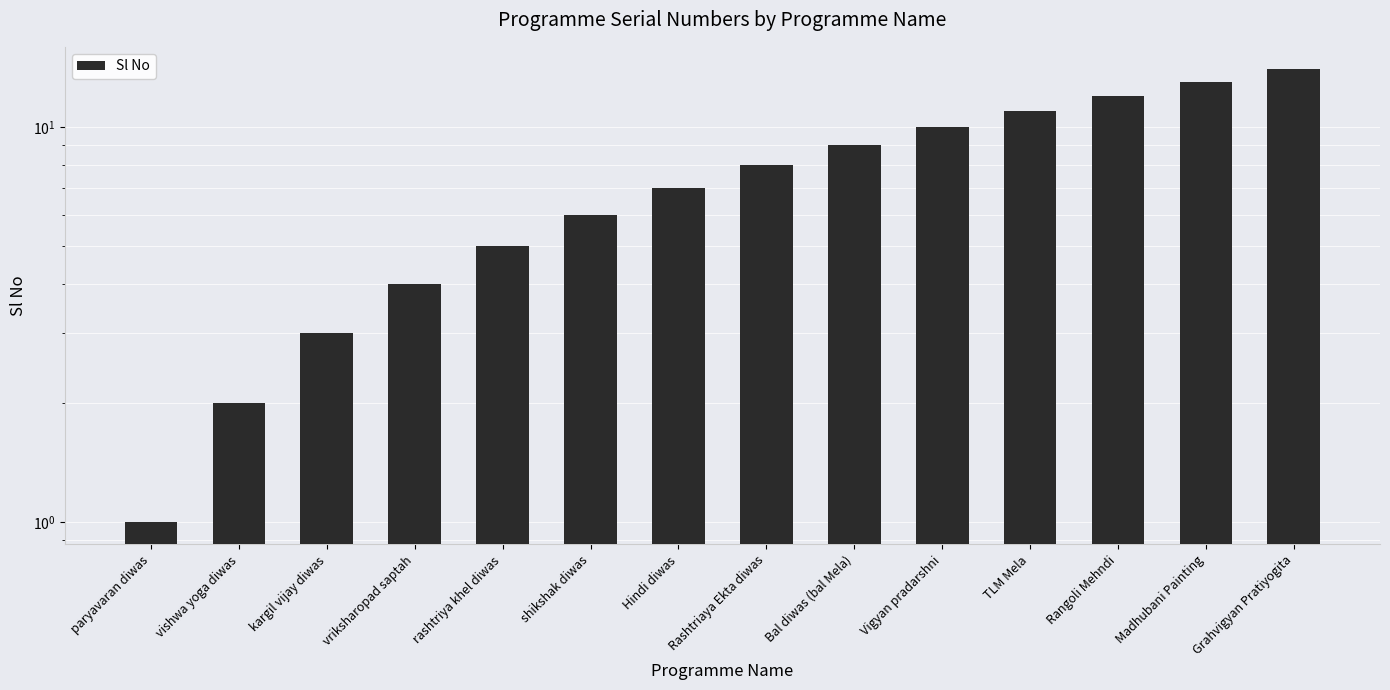

Does the chart contain stacked bars?

No